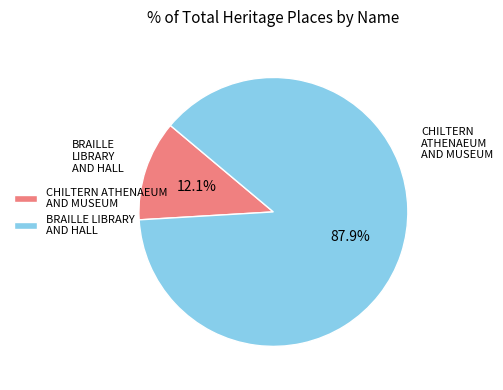

To the nearest percent, what percentage of the pie is BRAILLE LIBRARY AND HALL?

88%